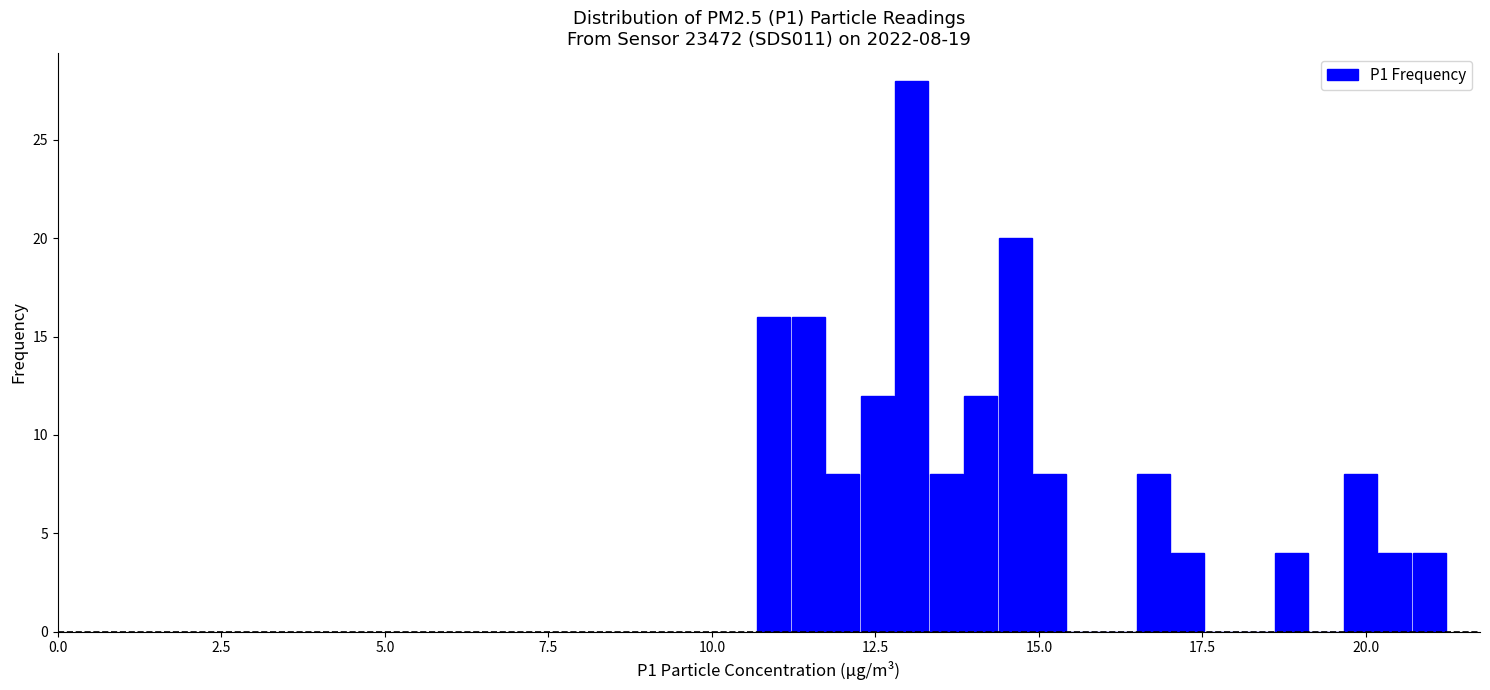

Read against the x-axis, roughly where is the centre of the tallest bar?

13.0